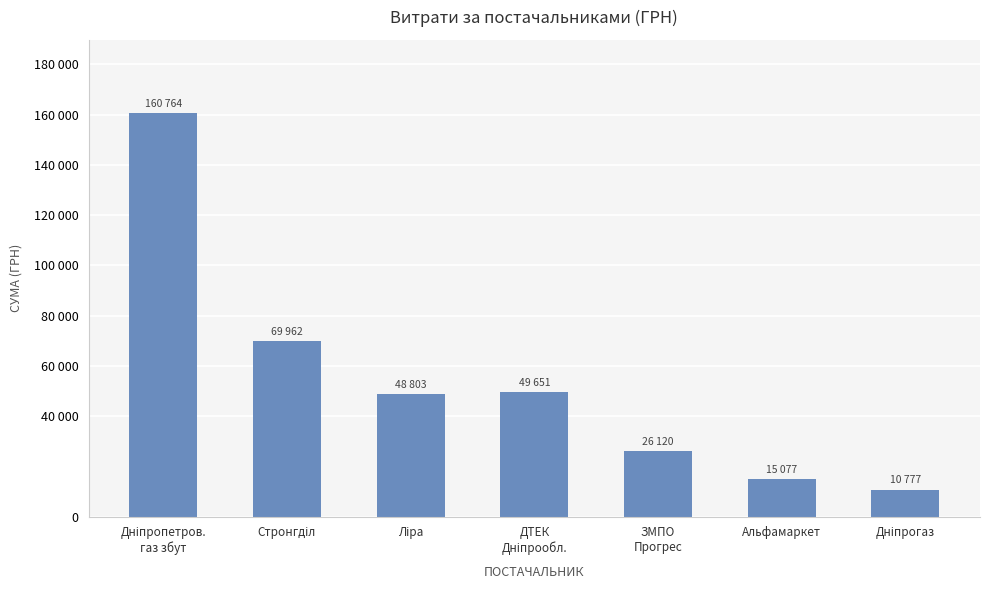

How many data points are less than 48803?

3